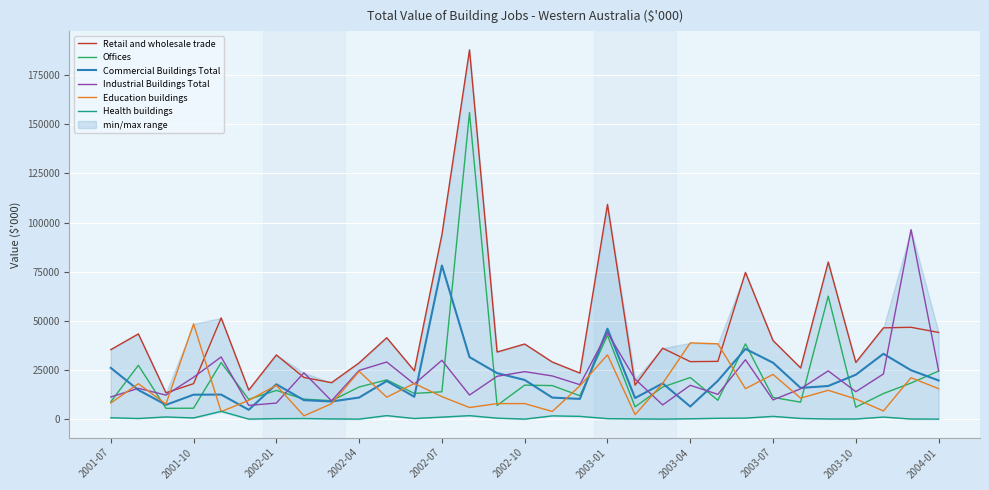

True or false: Offices and Health buildings intersect in this chart.

False